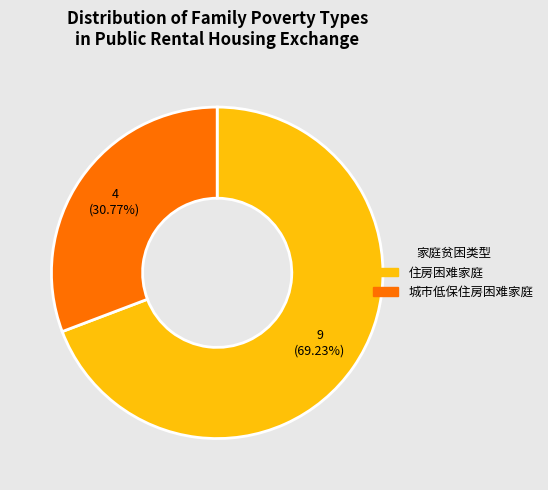

Is there a majority slice in this chart?

Yes